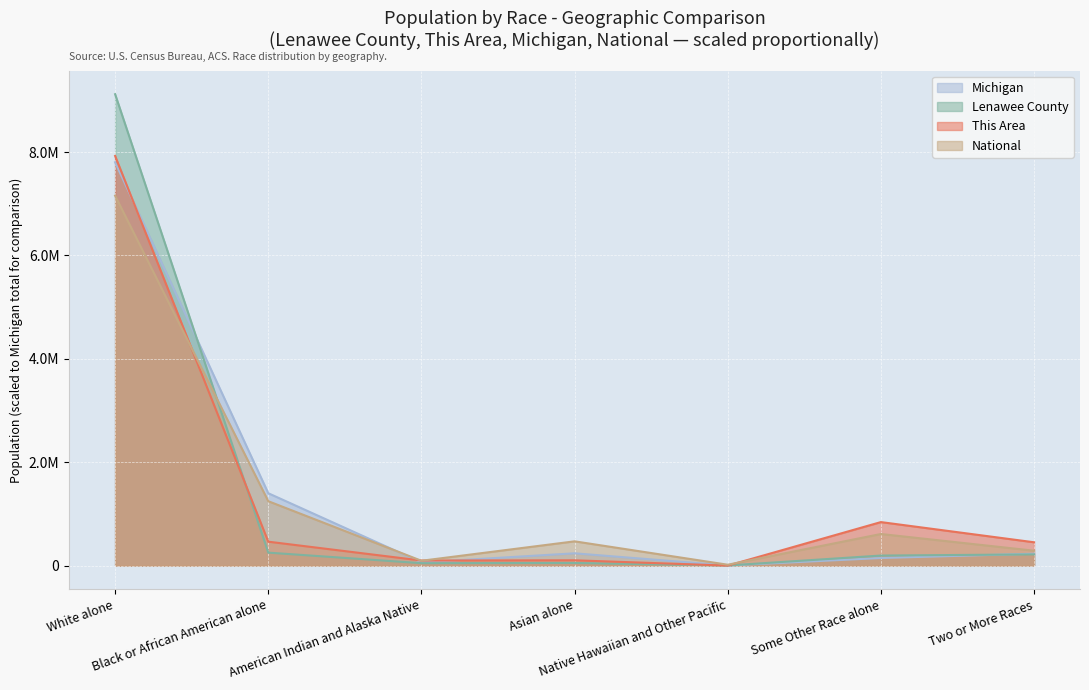

Reading left to right, list all the values displayed in this chart.

This Area: 7925626.6	463186.0	98251.6	102930.2	0.0	842156.3	451489.4
Lenawee County: 9119995.9	251216.9	46998.0	51351.6	2572.5	194621.4	216883.6
Michigan: 7803120.0	1400362.0	62007.0	238199.0	2604.0	147029.0	230319.0
National: 7156443.5	1246215.2	93867.9	469755.9	17287.0	611669.9	288400.7